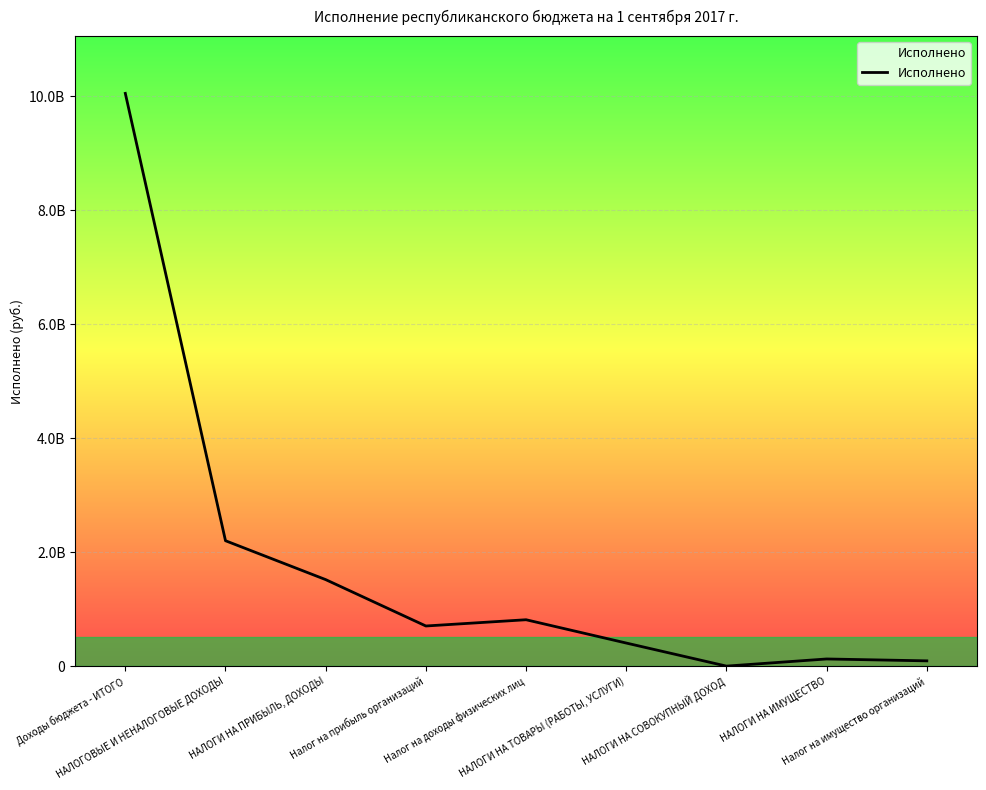

Is this an area chart (filled region under the line)?

No